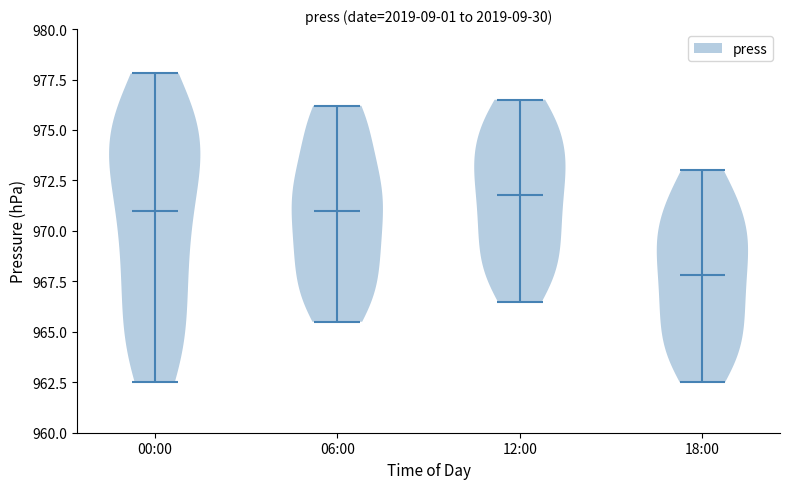

Which violin has the highest median line?

12:00